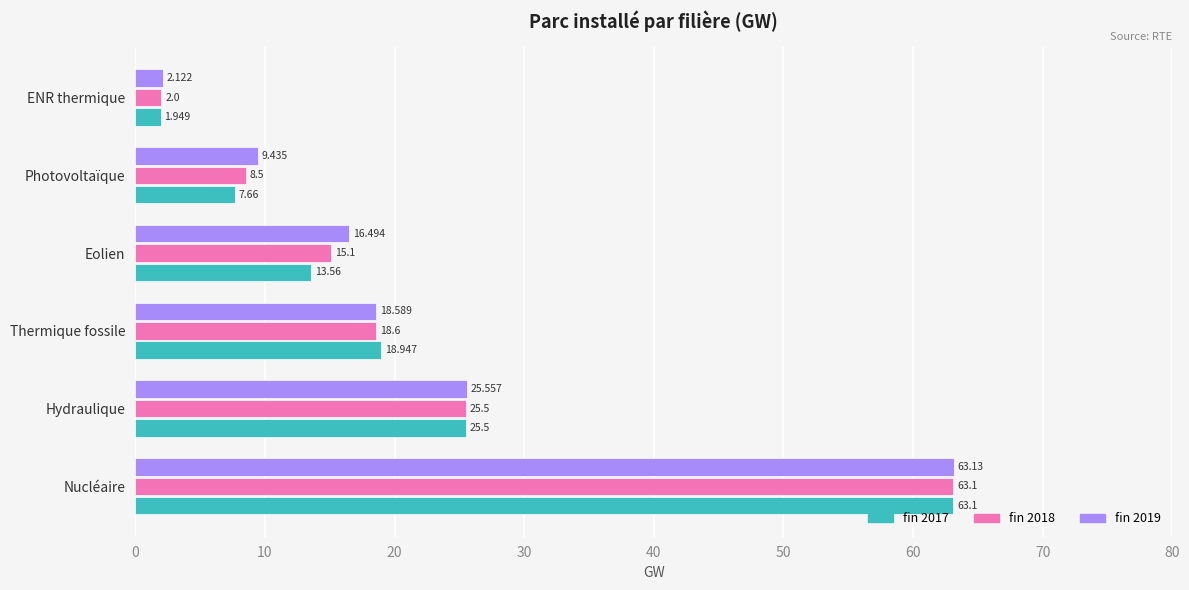

List the labels in order of fin 2017 value, largest first.

Nucléaire, Hydraulique, Thermique fossile, Eolien, Photovoltaïque, ENR thermique